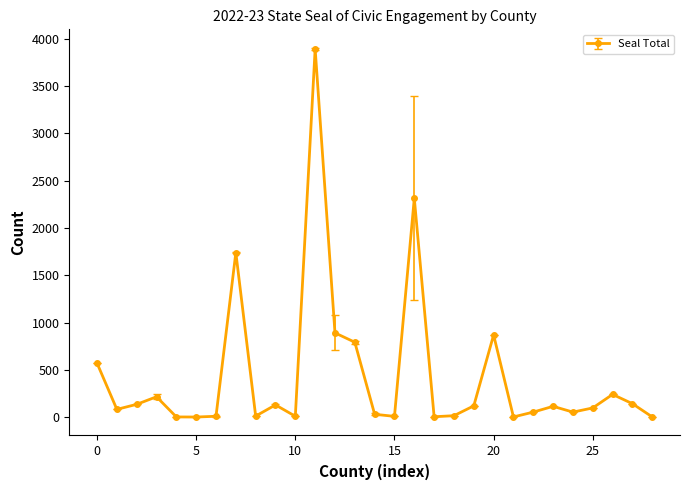

What is the average value?

433